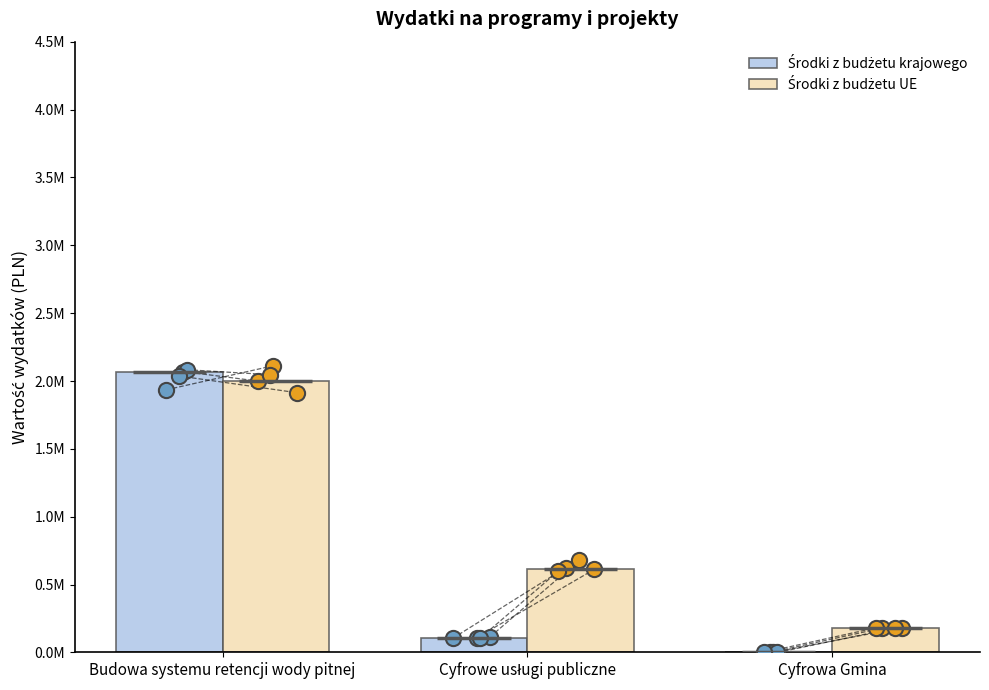

Is the value of Środki z budżetu UE at Cyfrowe usługi publiczne greater than the value of Środki z budżetu krajowego at Cyfrowa Gmina?

Yes